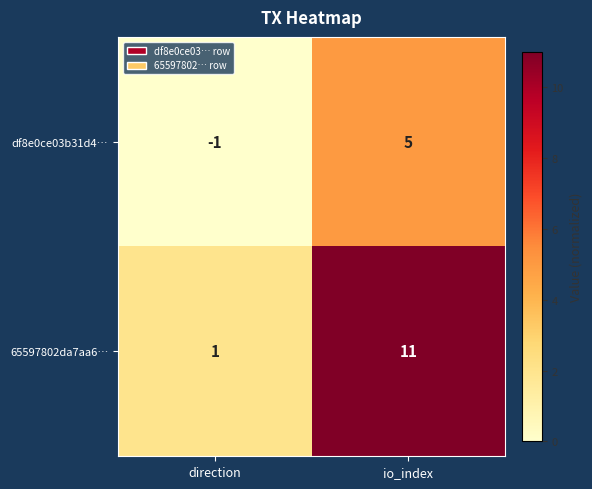

What is the sum of the 65597802da7aa6… values at direction and io_index?

12